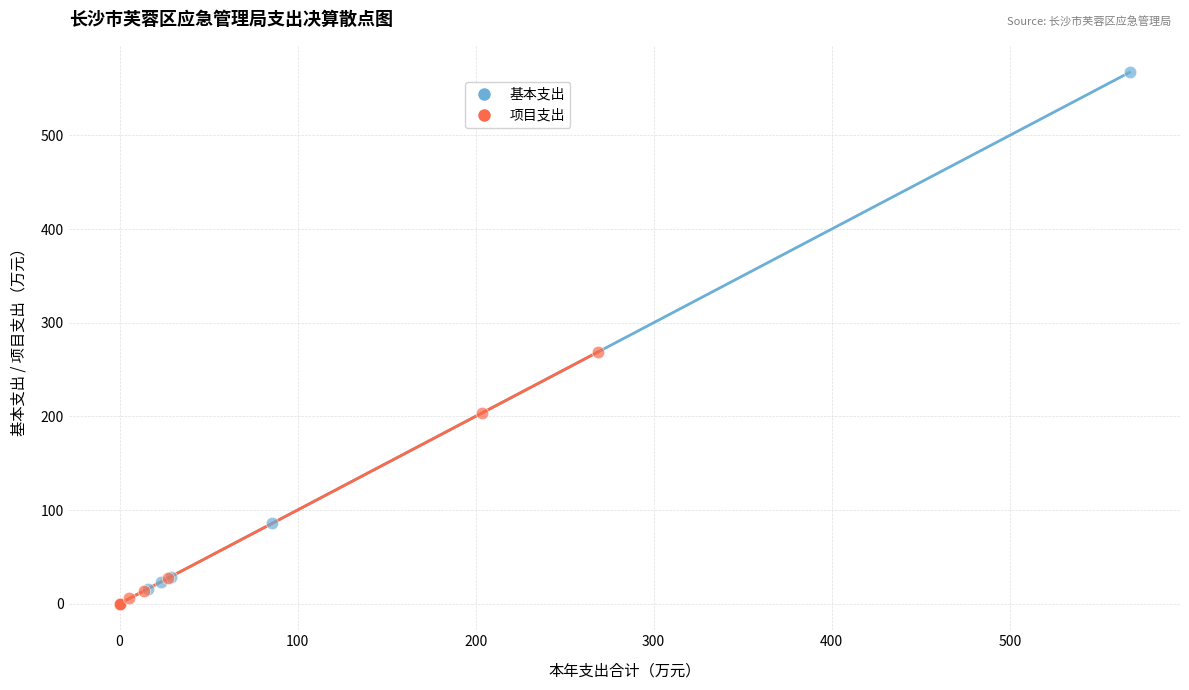

Which series reaches the maximum Y coordinate?

基本支出